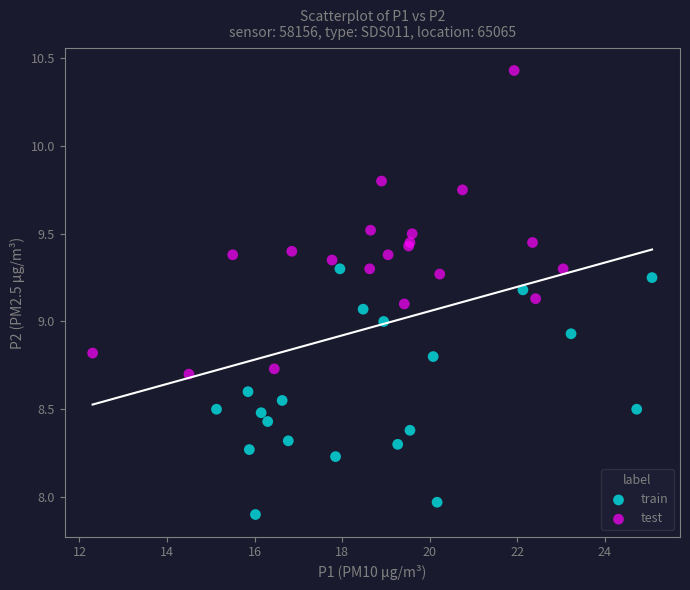

Which series reaches the minimum Y coordinate?

train